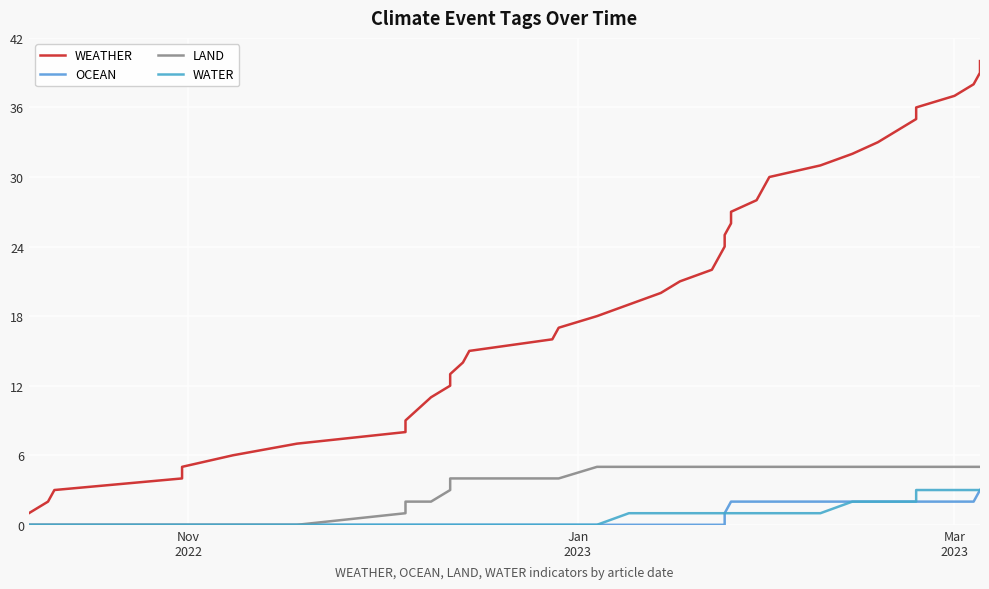

Reading left to right, extract all data points from this chart.

WEATHER: 1	2	3	4	5	6	7	8	9	10	11	12	13	14	15	16	17	18	19	20	21	22	23	24	25	26	27	28	29	30	31	32	33	34	35	36	37	38	39	40
OCEAN: 0	0	0	0	0	0	0	0	0	0	0	0	0	0	0	0	0	0	0	0	0	0	0	0	1	2	2	2	2	2	2	2	2	2	2	2	2	2	3	3
LAND: 0	0	0	0	0	0	0	1	2	2	2	3	4	4	4	4	4	5	5	5	5	5	5	5	5	5	5	5	5	5	5	5	5	5	5	5	5	5	5	5
WATER: 0	0	0	0	0	0	0	0	0	0	0	0	0	0	0	0	0	0	1	1	1	1	1	1	1	1	1	1	1	1	1	2	2	2	2	3	3	3	3	3